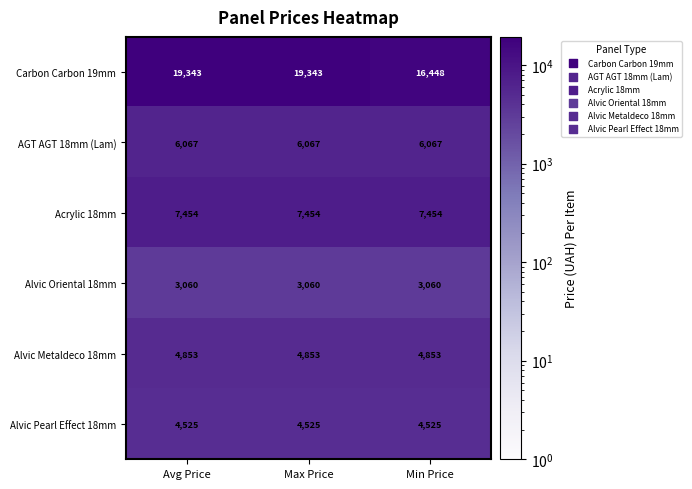

Is it true that Alvic Pearl Effect 18mm equals 1791 at Avg Price?

False